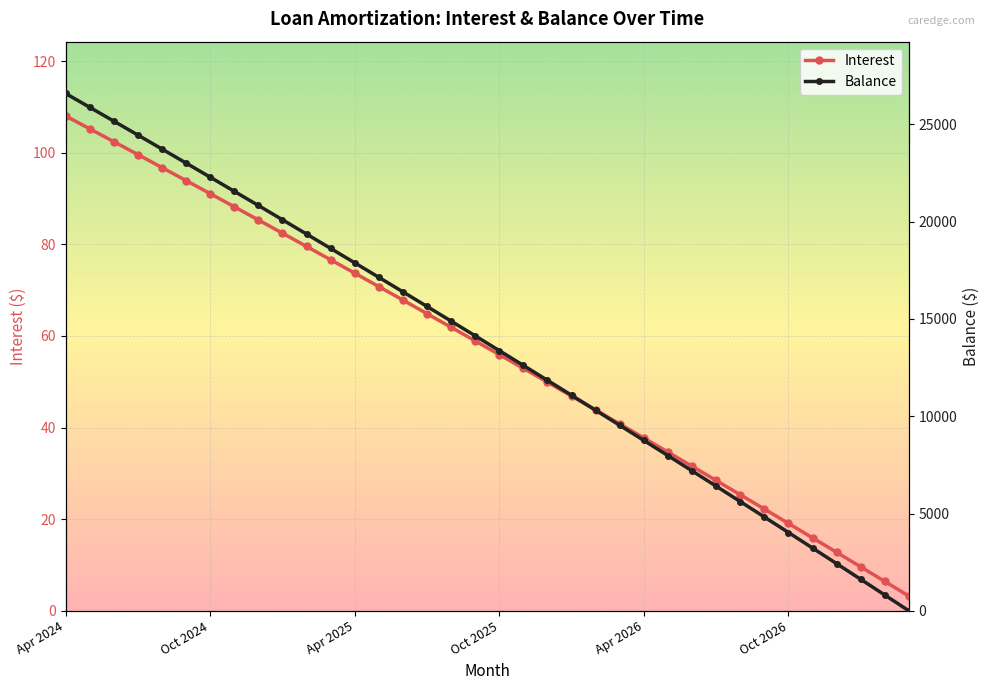

Does the chart display data point markers on the line(s)?

Yes